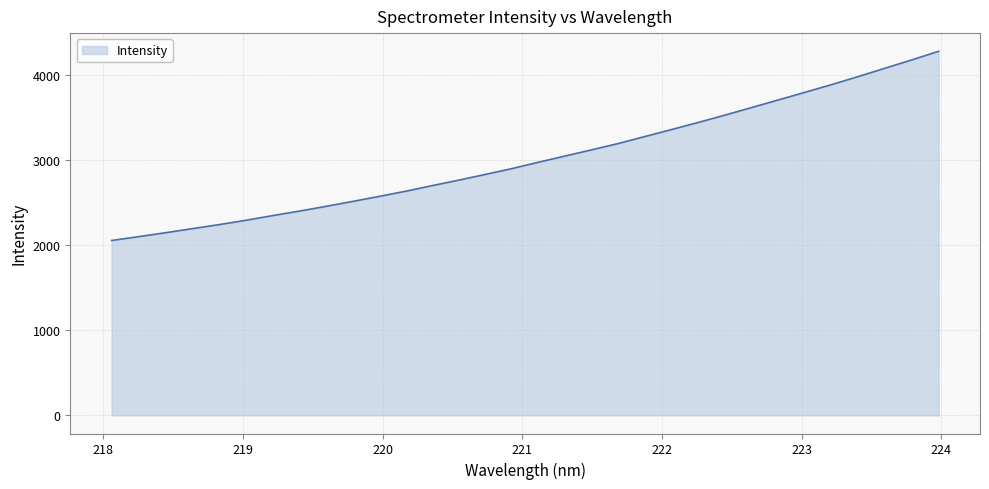

What is the minimum value shown in the chart?

2053.2